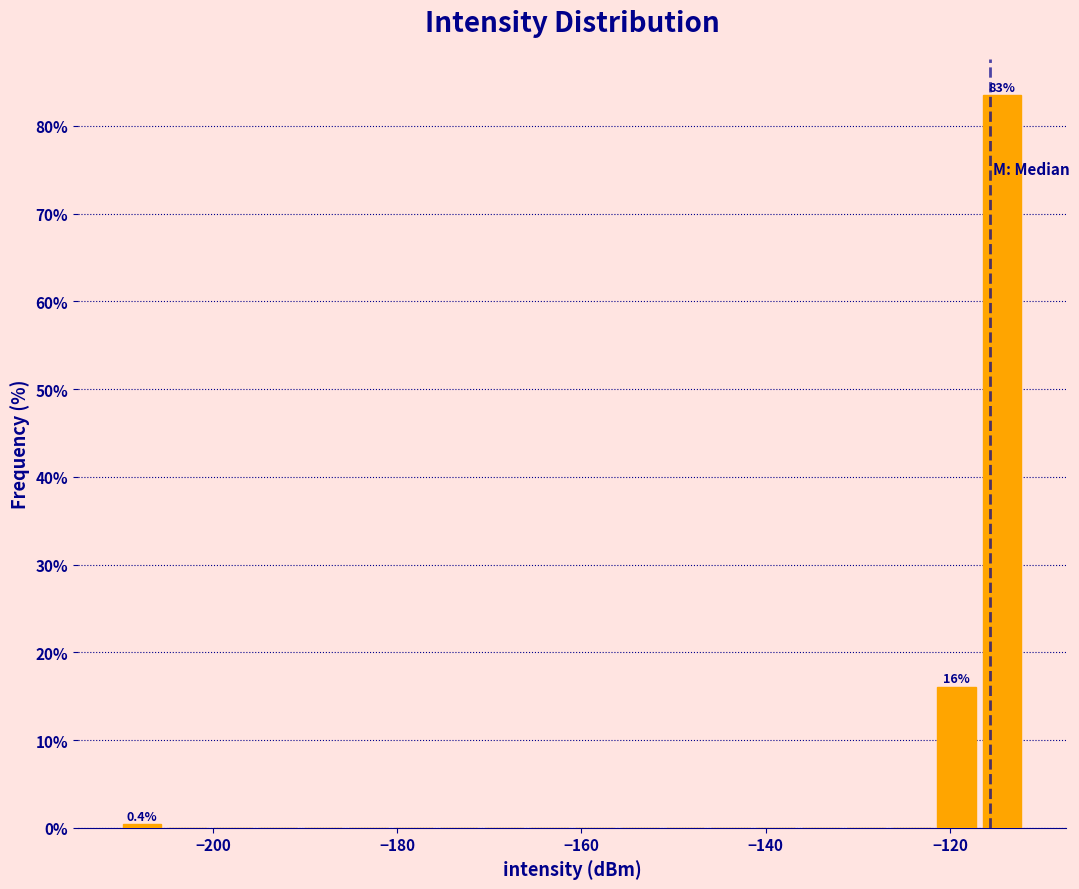

Around what value on the x-axis is the tallest bar? Give the approximate position of its centre, as read against the axis.

-114